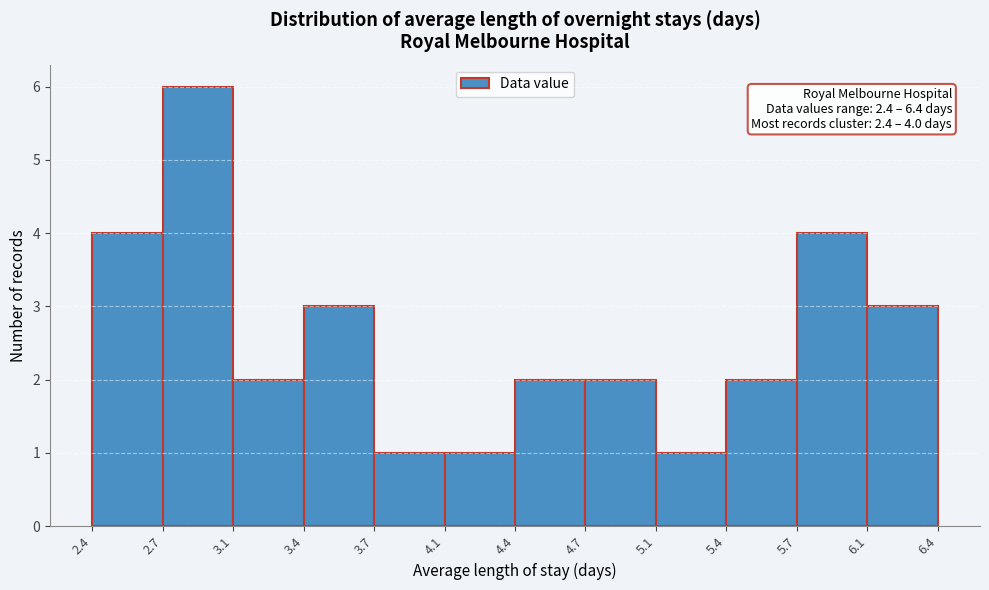

Over which range of the x-axis is the bar tallest?

2.7 to 3.1